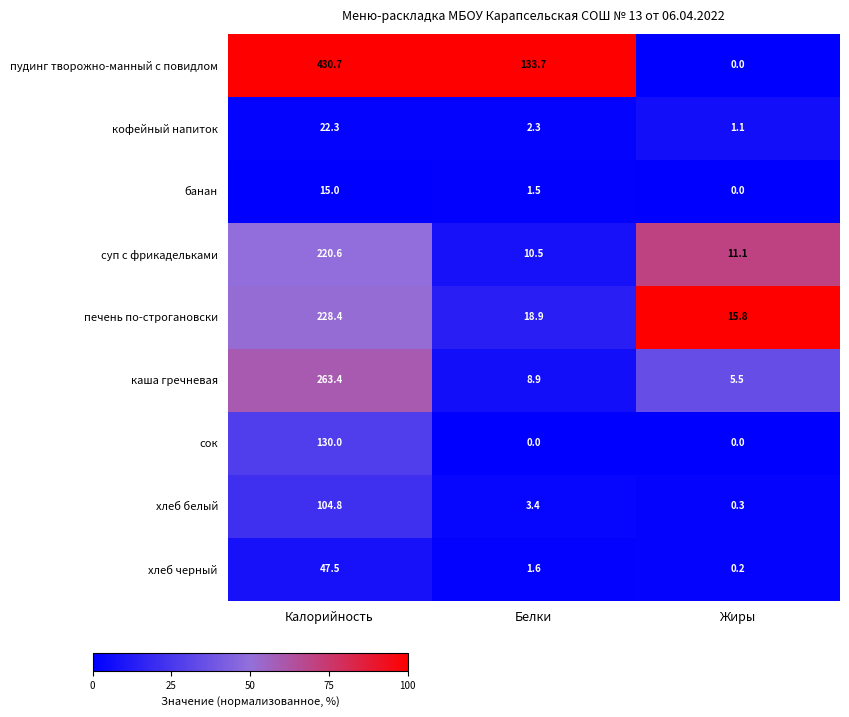

At which category is the sum across all series the highest?

Калорийность